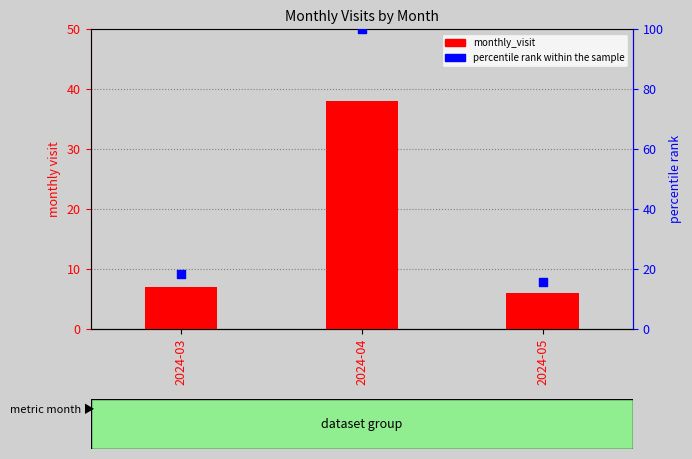

Which series reaches the minimum Y coordinate?

monthly_visit